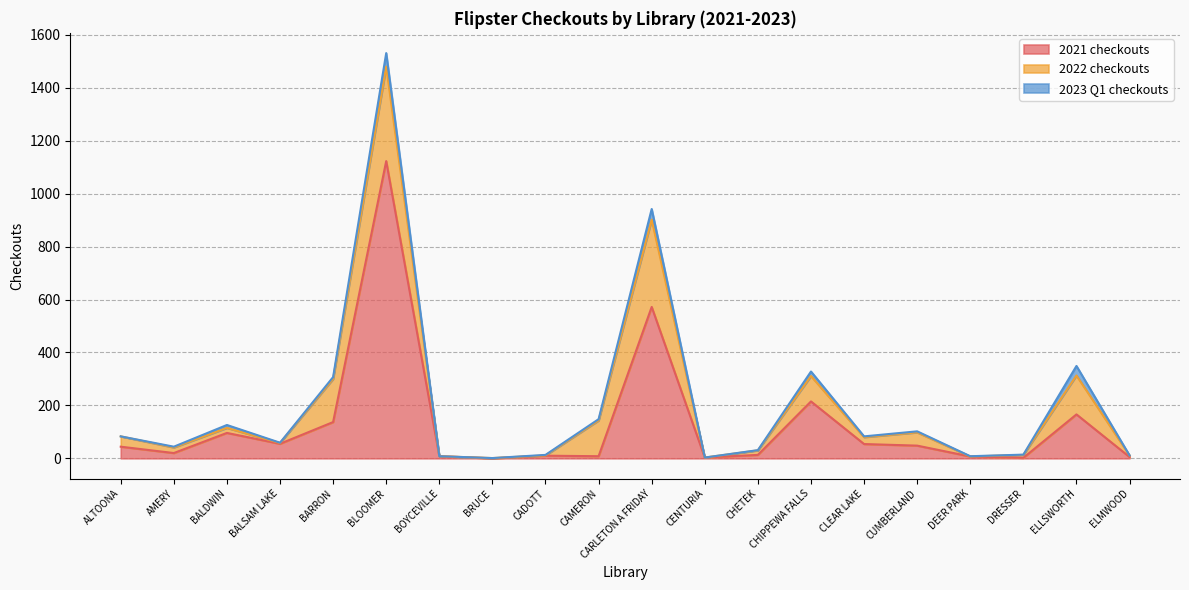

Where does the 2022 checkouts series first go above 21?

ALTOONA